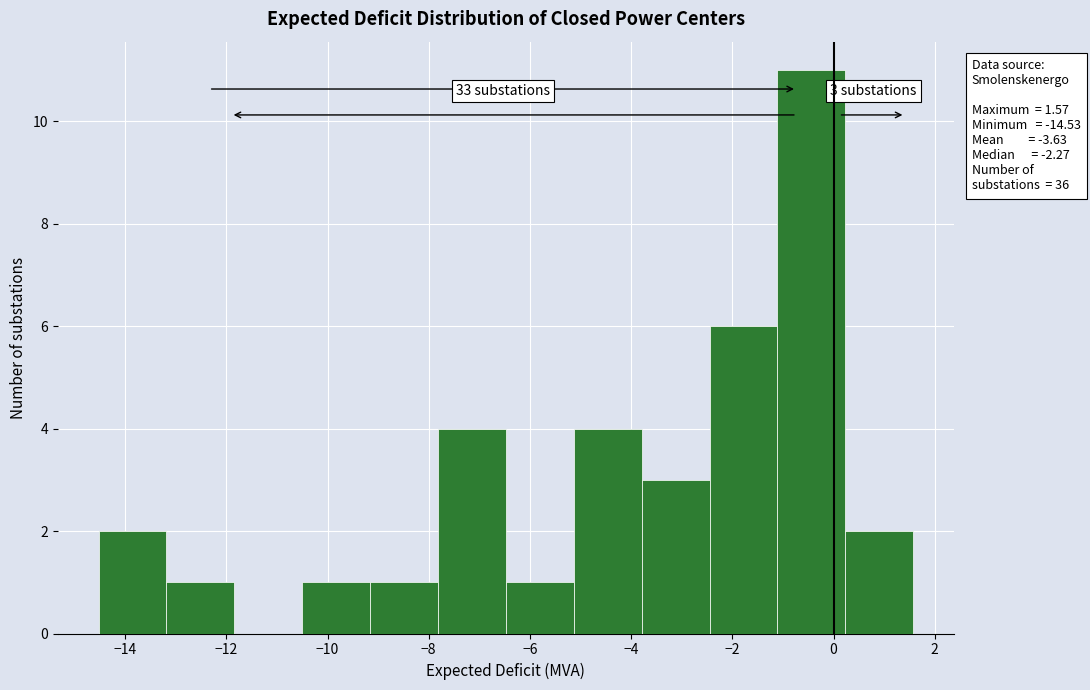

Which range on the x-axis has the tallest bar?

-1.2 to 0.2